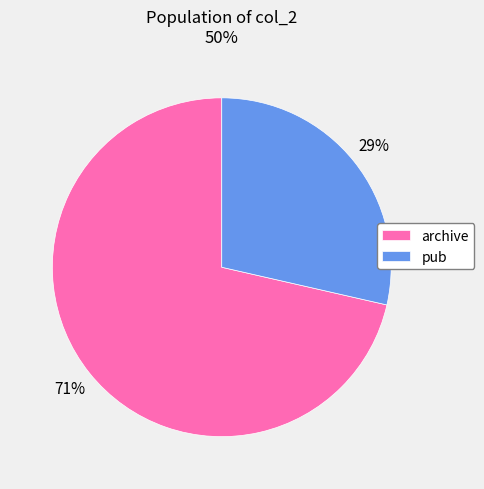

To the nearest percent, what is the average slice percentage?

50%